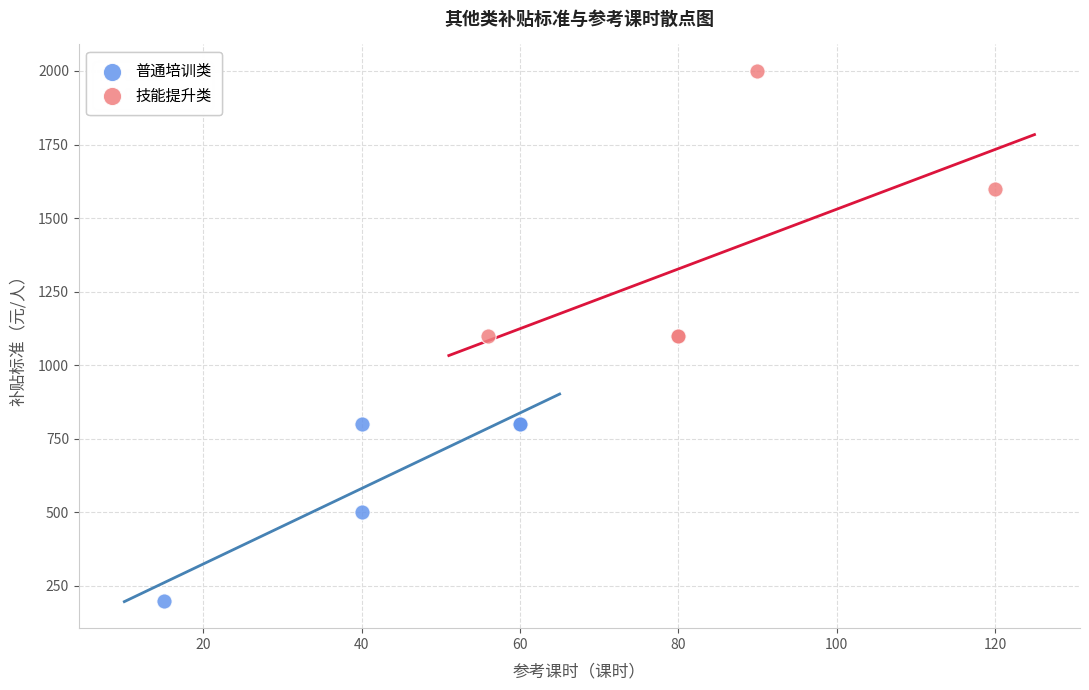

Which series has the largest Y range (max minus min)?

技能提升类